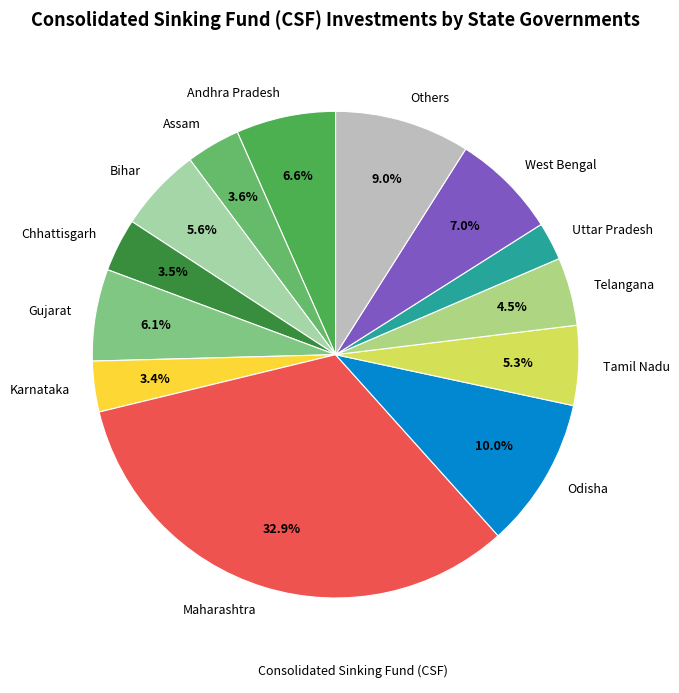

Is Bihar the majority of the pie?

No